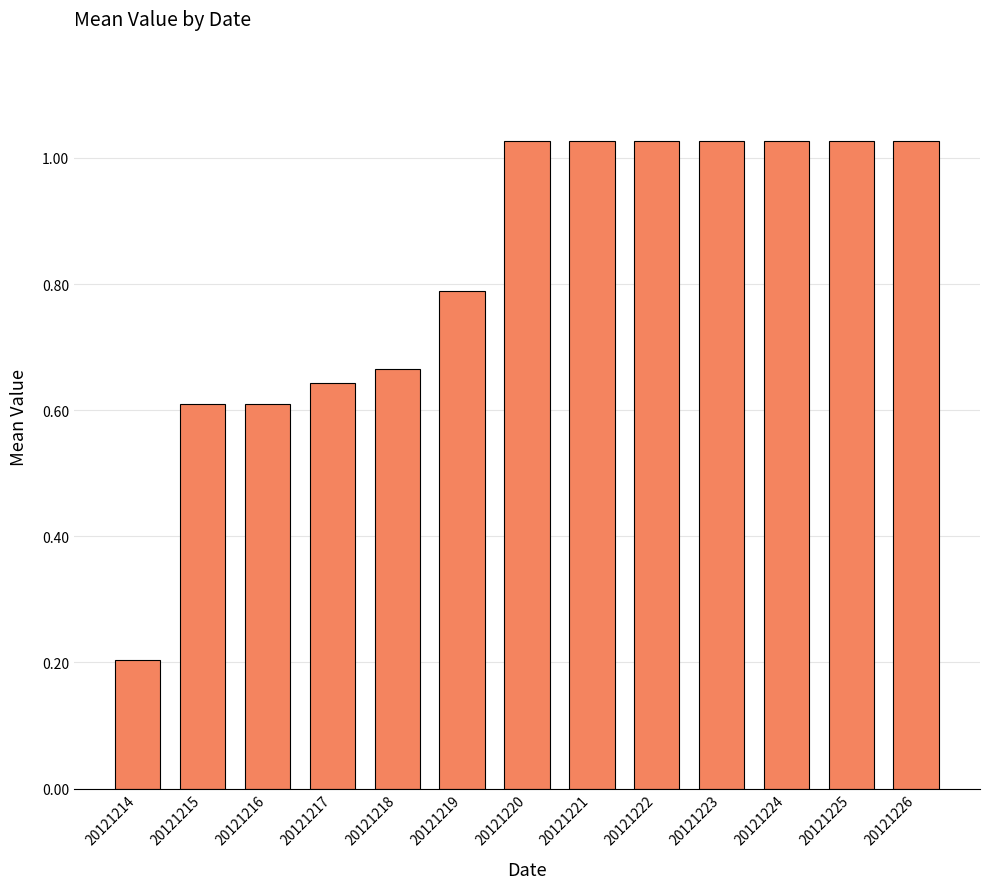

What is the value of the 6th bar from the left?

0.8